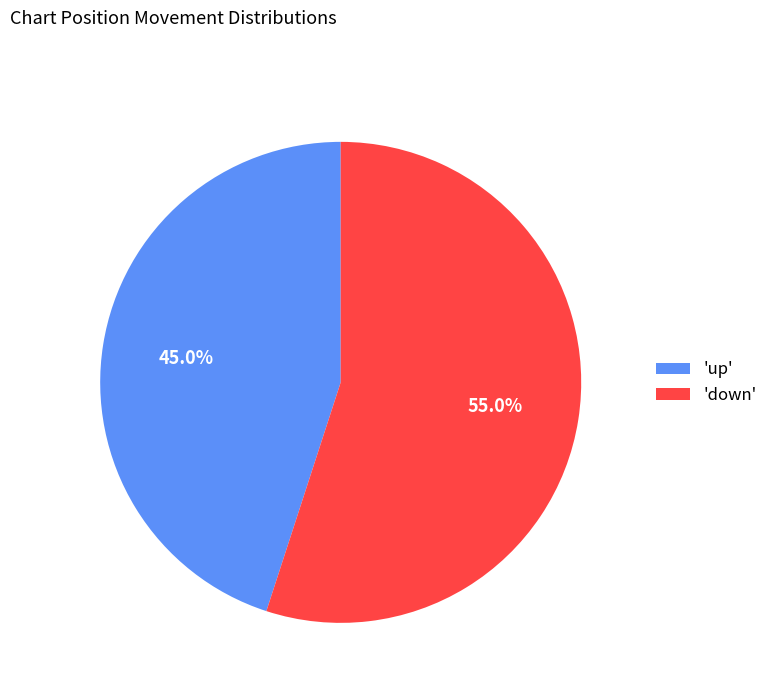

Rank the categories by value from lowest to highest.

'up', 'down'